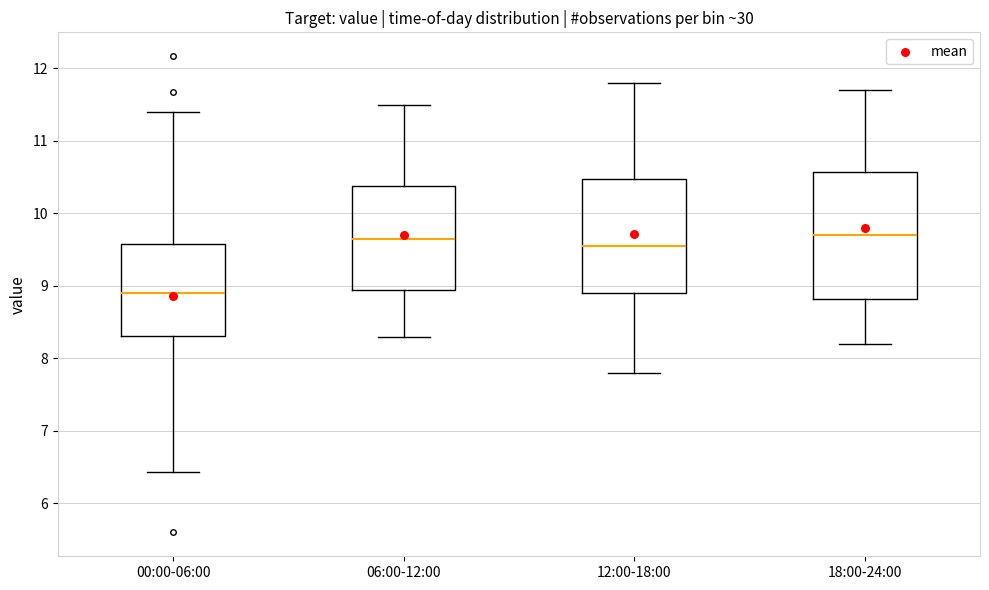

Comparing the boxes themselves (not the whiskers), which one is the tallest?

18:00-24:00